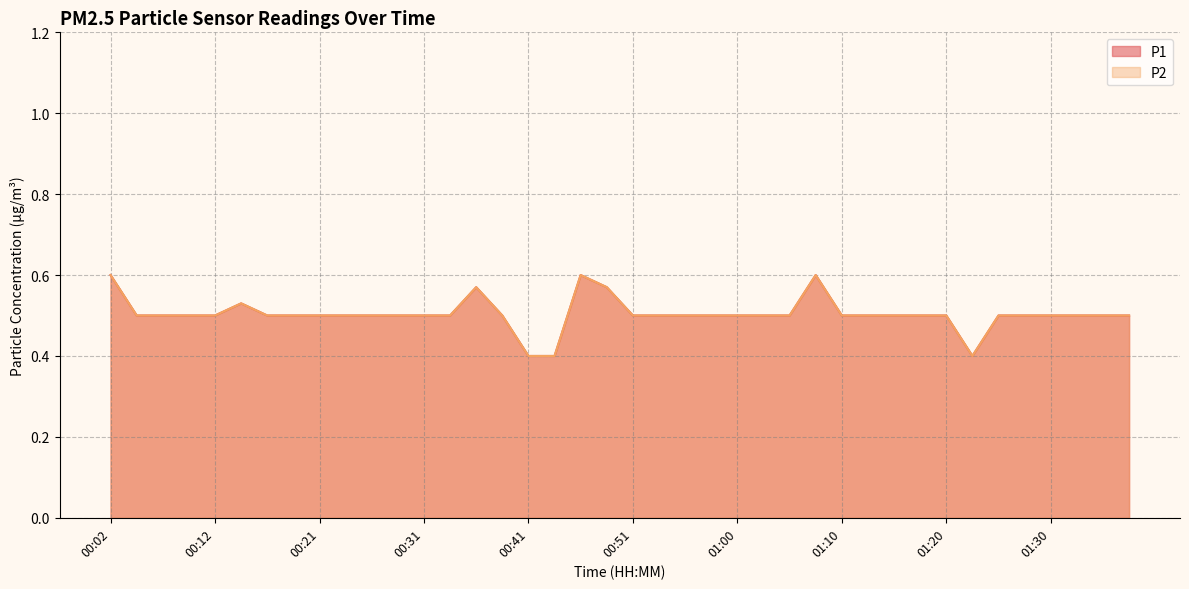

Which series has the widest spread of values?

P1